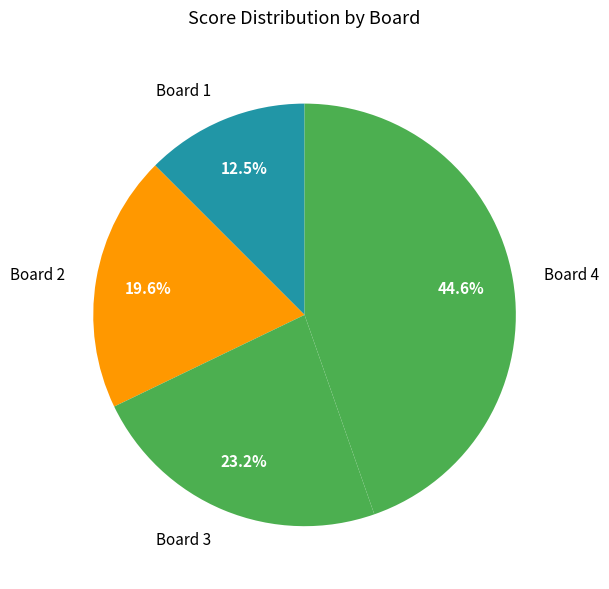

What is the smallest slice in the pie chart?

Board 1